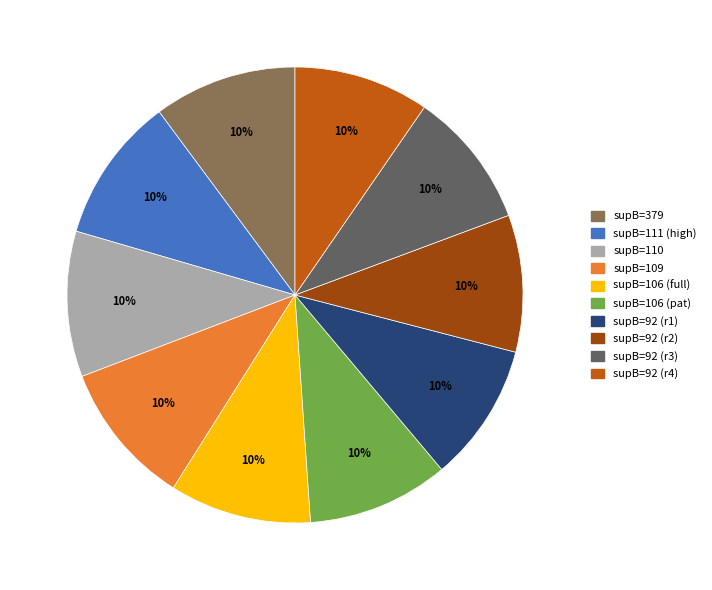

To the nearest percent, what is the average slice percentage?

10%